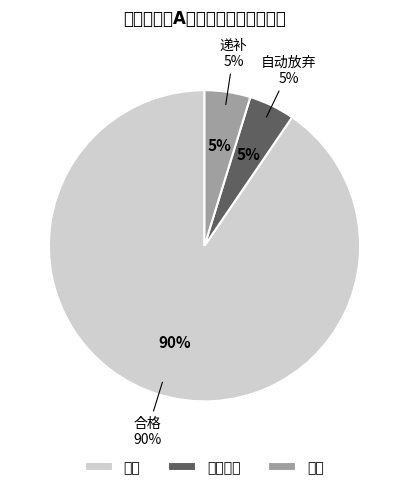

Which category has the biggest portion of the pie?

合格